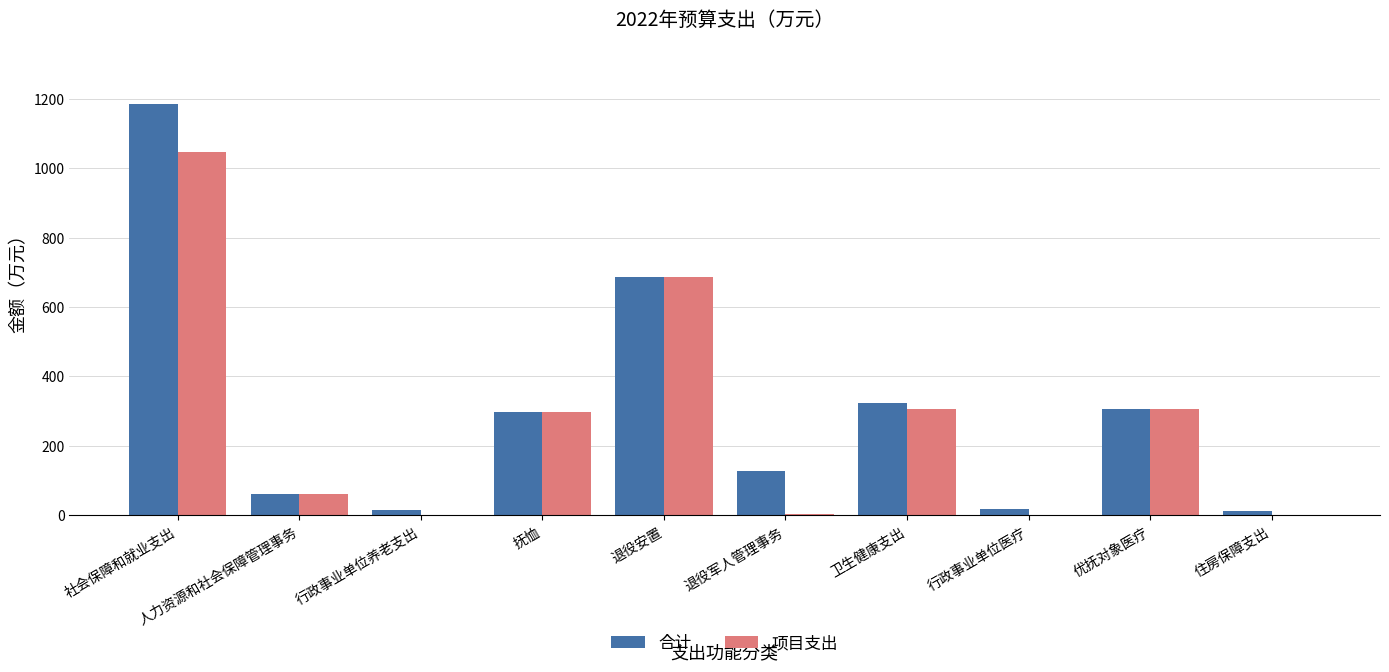

Which category has the highest value across all series?

社会保障和就业支出